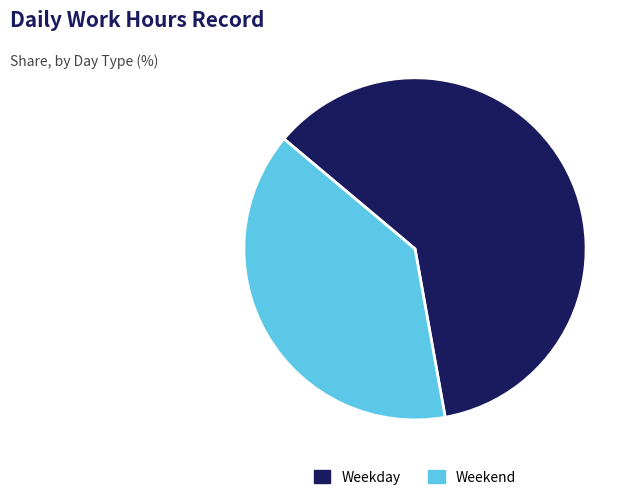

The Weekday slice represents 70% of the pie. True or false?

False